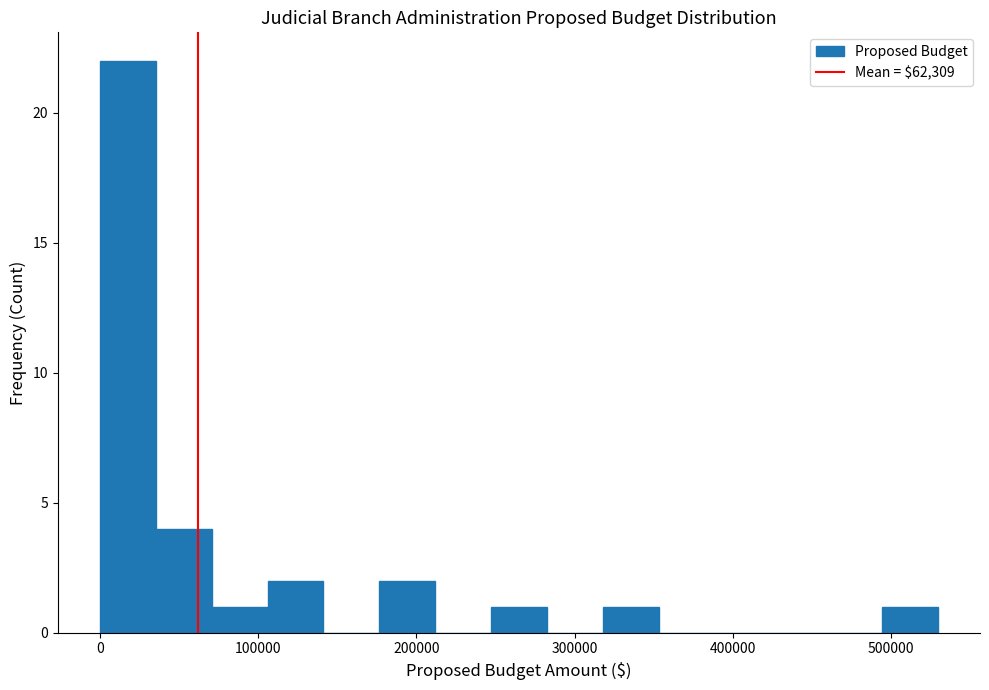

Around what value on the x-axis is the tallest bar? Give the approximate position of its centre, as read against the axis.

20000